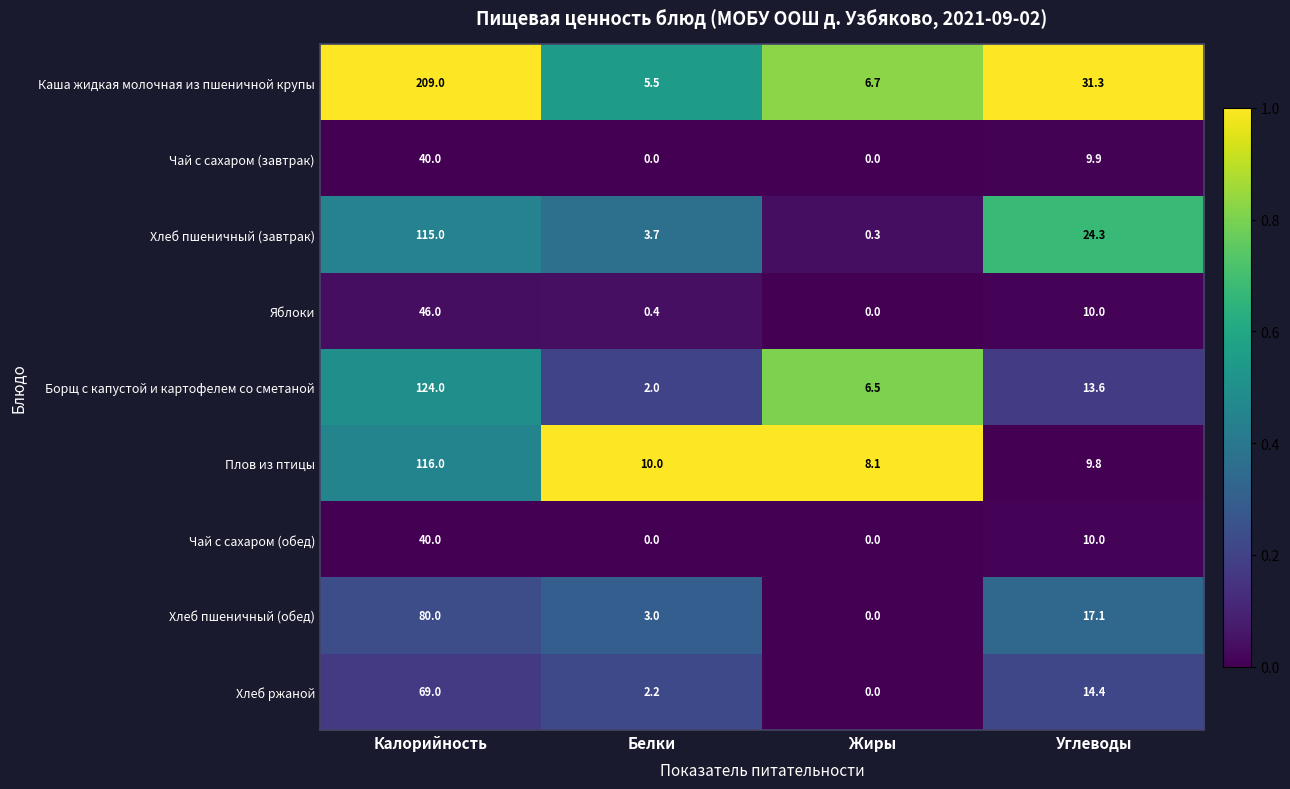

What is the lowest value of the Борщ с капустой и картофелем со сметаной series?

2.0